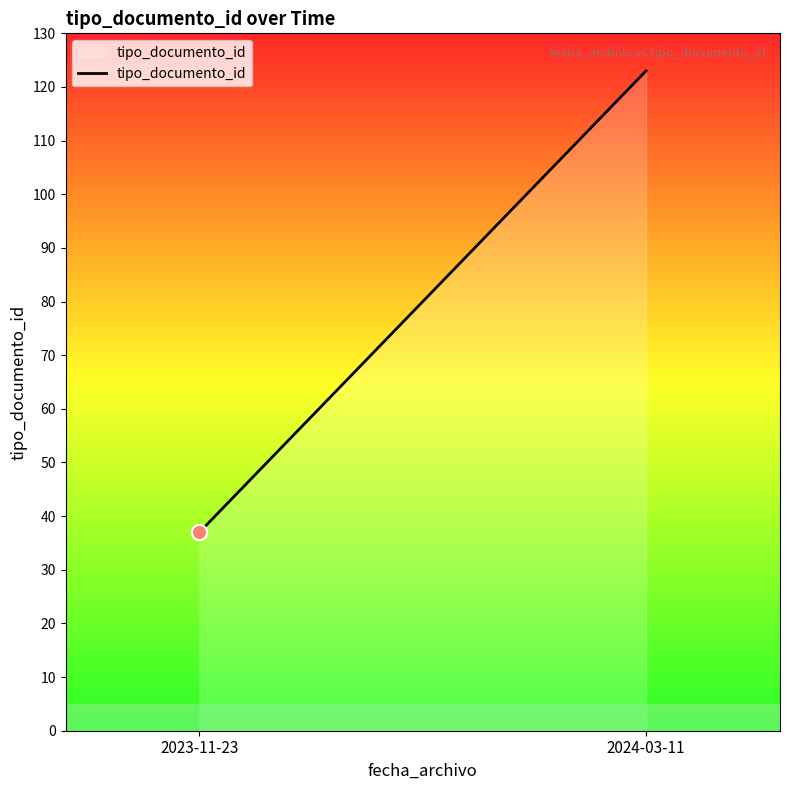

What is the change in value from 2023-11-23 to 2024-03-11?

+86